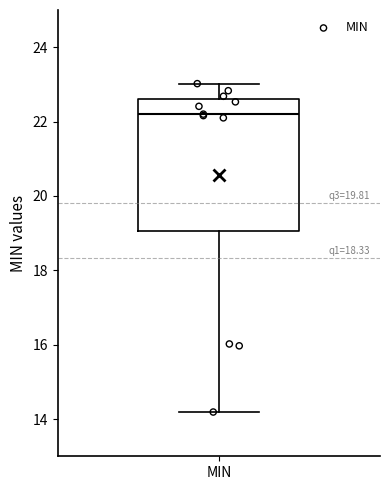

Read this box plot against the y-axis: the position of the median line, the range covered by the box, and the ends of both whiskers. The values are not printed on the chart, so give them approximately, as read against the axis.

median 22.2, box 19.0 to 22.6, whiskers 14.2 to 23.0